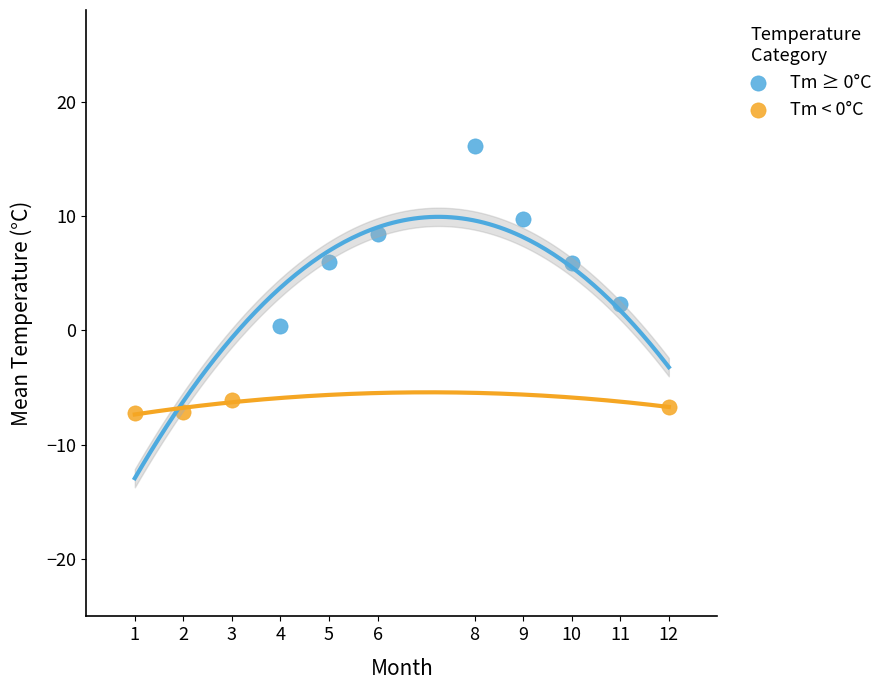

Which series reaches the minimum Y coordinate?

Tm < 0°C